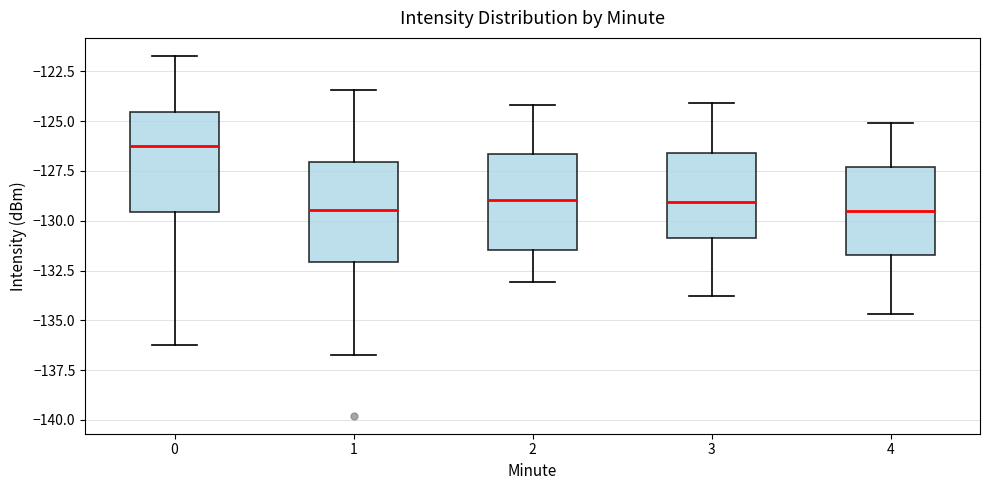

Reading left to right, transcribe this box plot: for each box, give where its median line is, the range the box spans, and where its two whiskers end, as read against the y-axis. The values are not printed on the chart, so give them approximately, as read against the axis.

0: median -126.0, box -129.5 to -124.5, whiskers -136.5 to -121.5
1: median -129.5, box -132.0 to -127.0, whiskers -137.0 to -123.5
2: median -129.0, box -131.5 to -126.5, whiskers -133.0 to -124.0
3: median -129.0, box -131.0 to -126.5, whiskers -134.0 to -124.0
4: median -129.5, box -131.5 to -127.5, whiskers -134.5 to -125.0